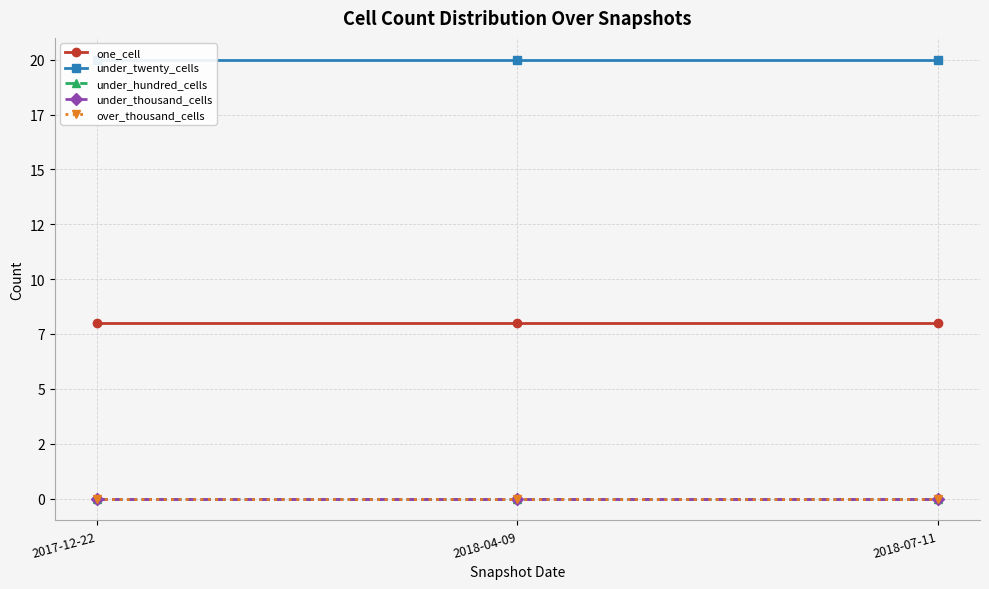

Between 2017-12-22 and 2018-07-11, which series saw the biggest shift?

one_cell